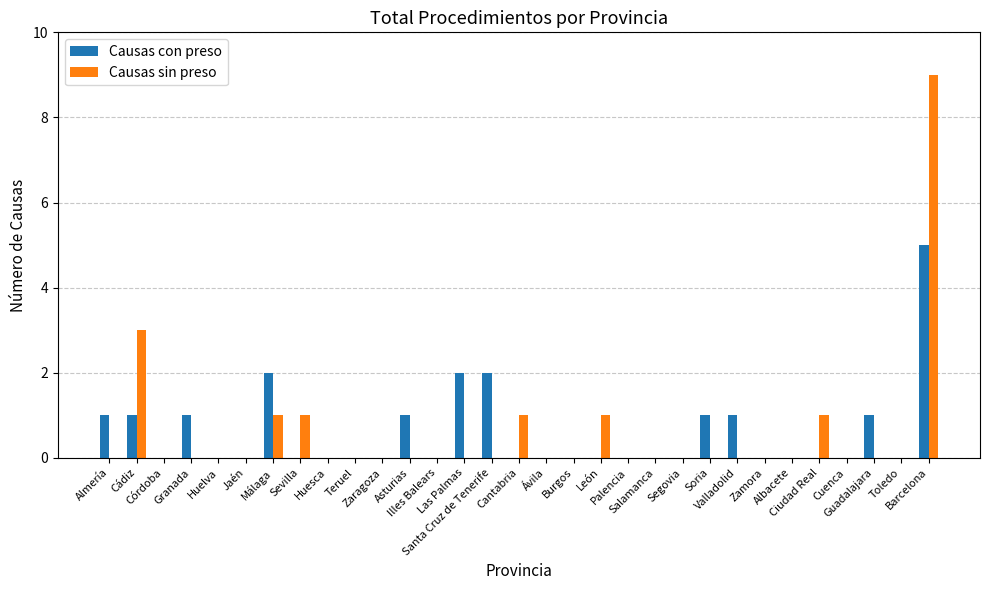

What is the maximum value shown in the chart?

9